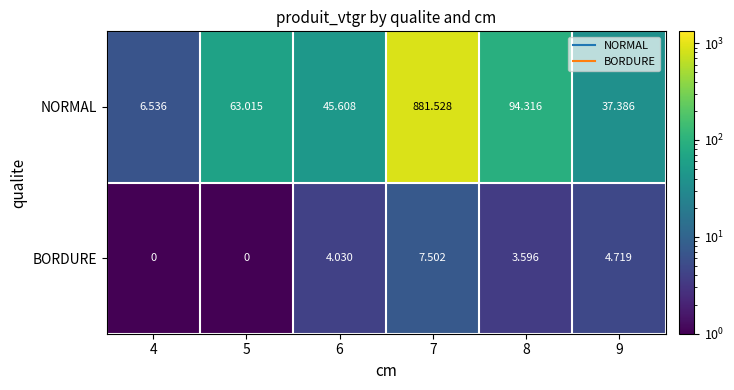

Is the value of NORMAL at 6 greater than the value of BORDURE at 5?

Yes